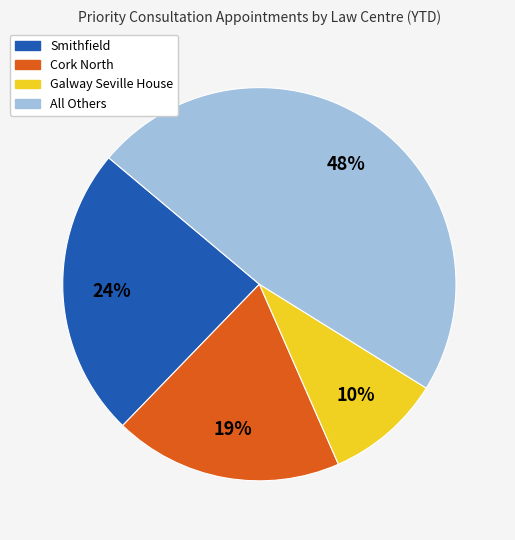

To the nearest percent, what is the average slice percentage?

25%